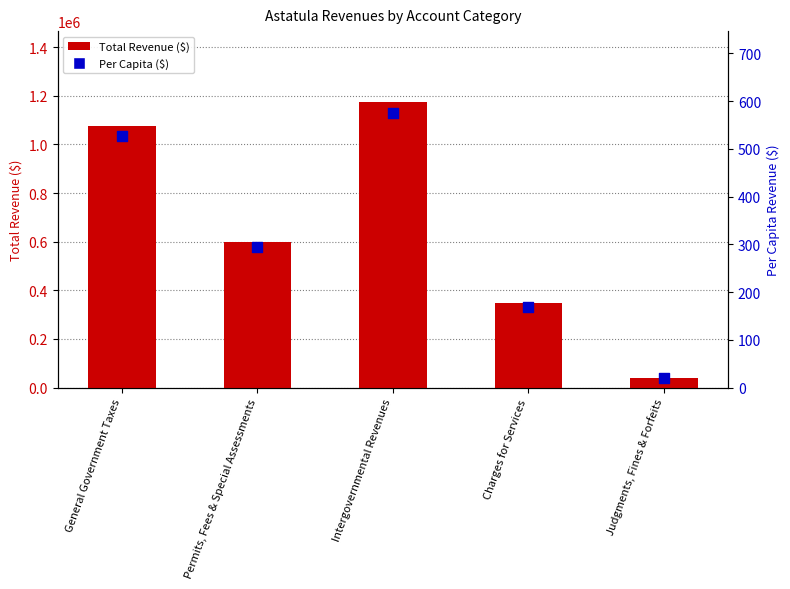

Which series has the widest spread of Y values?

Total Revenue